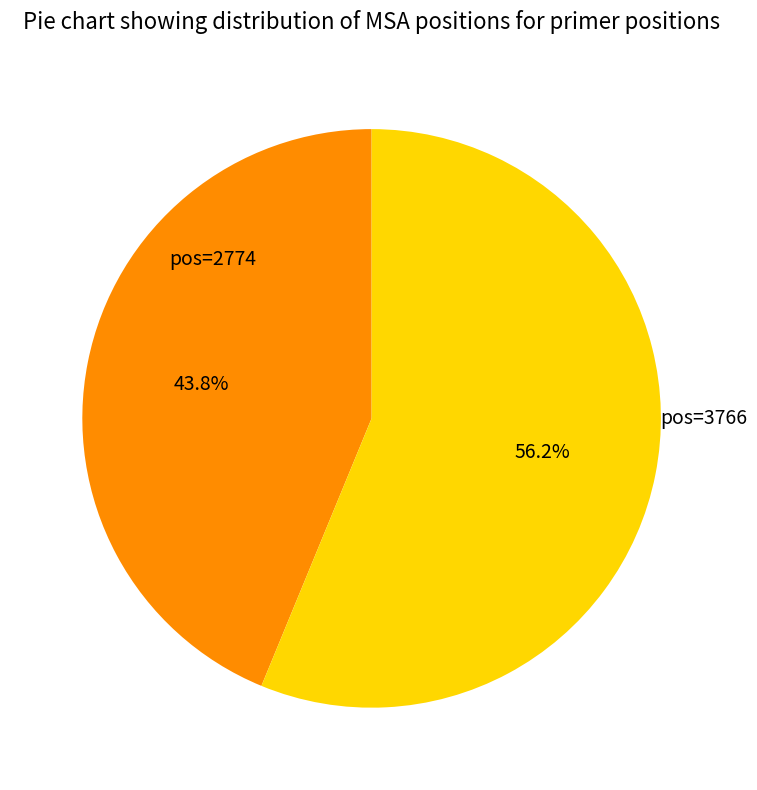

How many segments does this pie chart have?

2